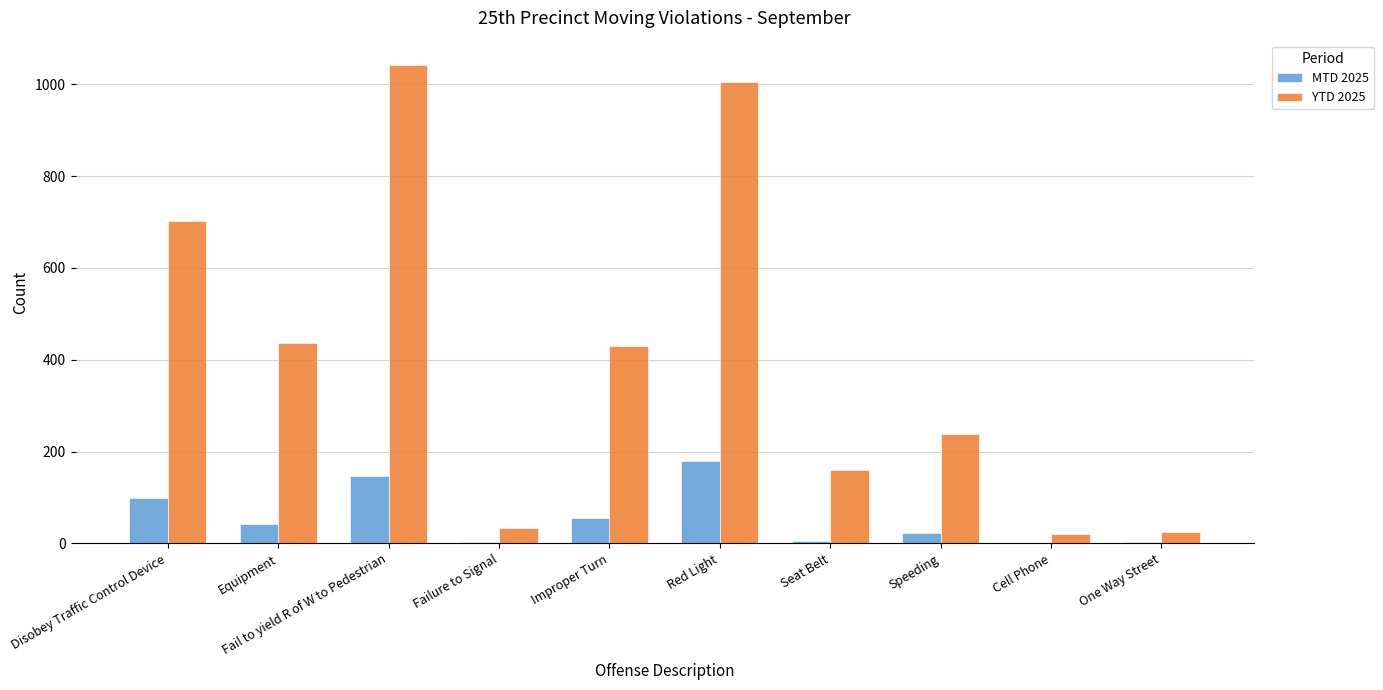

What is the total value across all series at Red Light?

1185